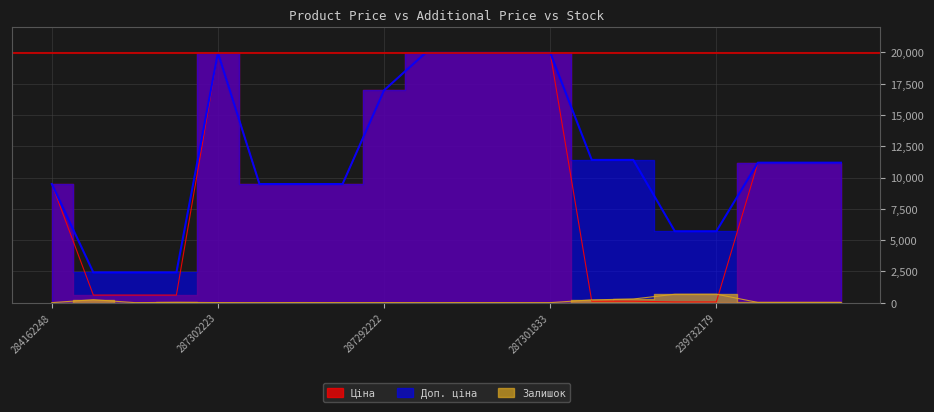

Which category has the highest value in the Доп. ціна series?

287302223